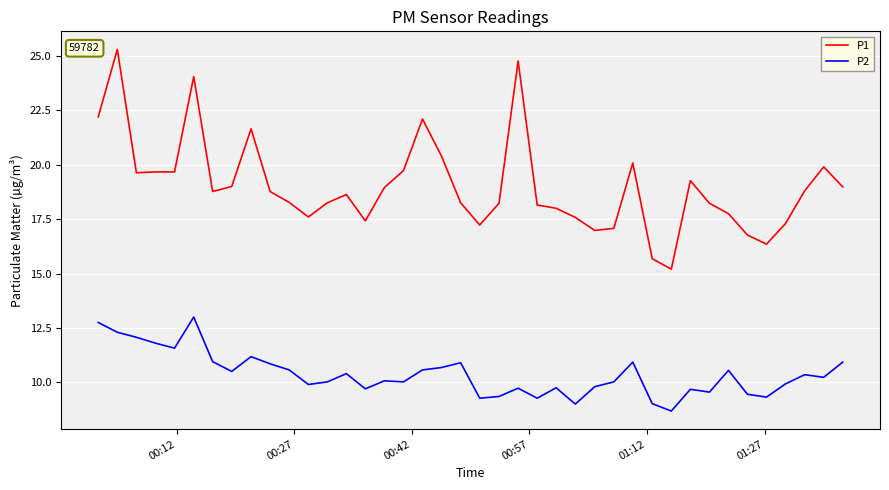

List the series in order of their peak value, lowest first.

P2, P1